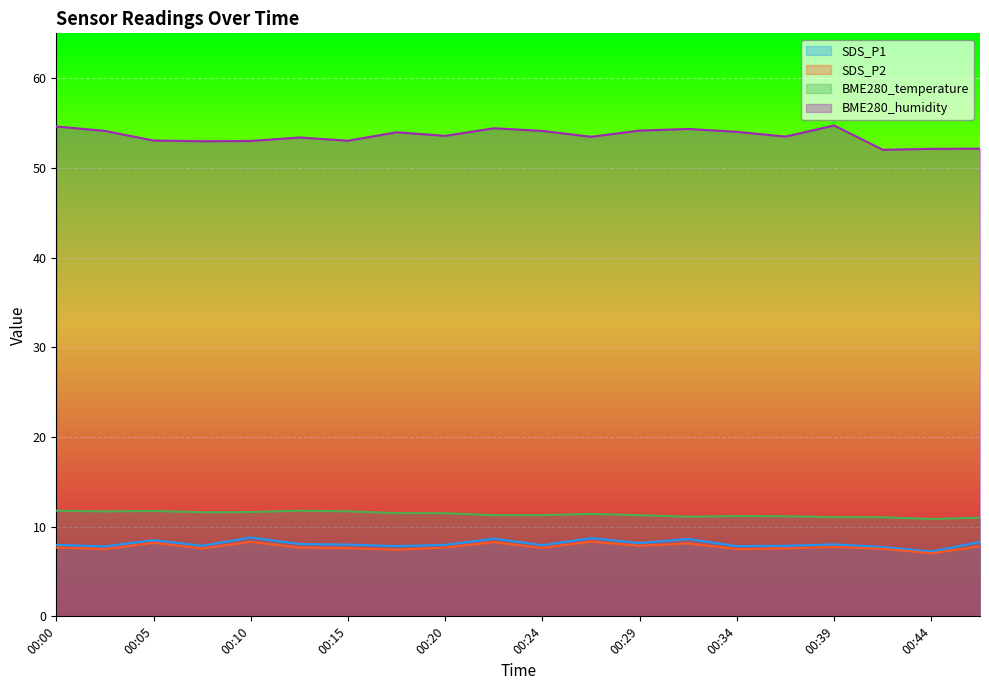

The value of BME280_humidity at 00:24 is 97.3. True or false?

False